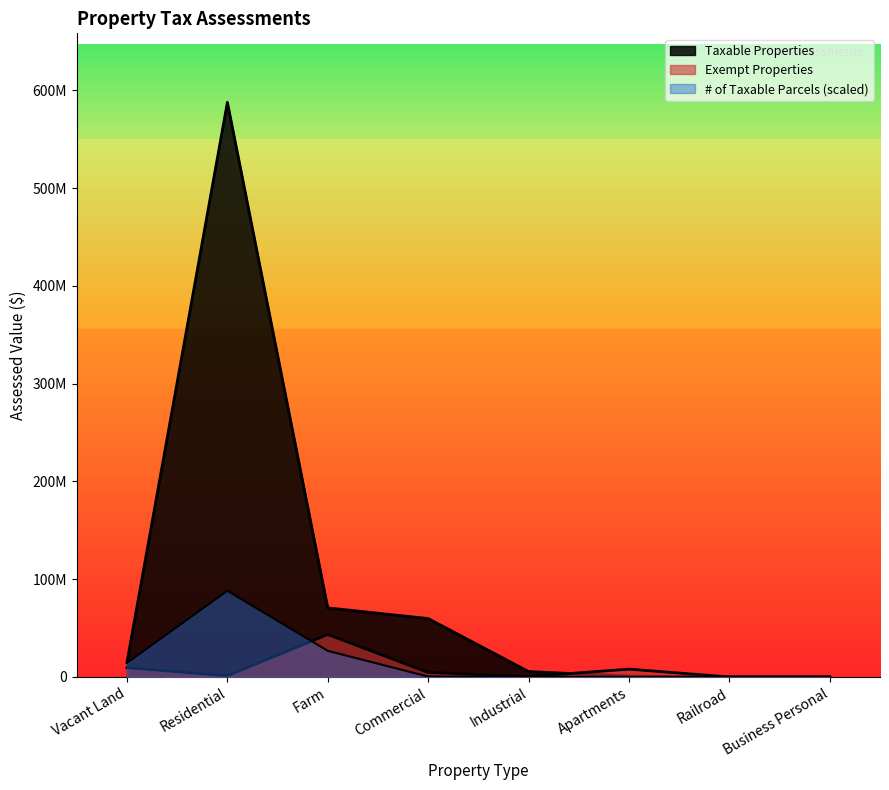

At Railroad, list the series in order from largest to smallest.

Taxable Properties, Exempt Properties, # of Taxable Parcels